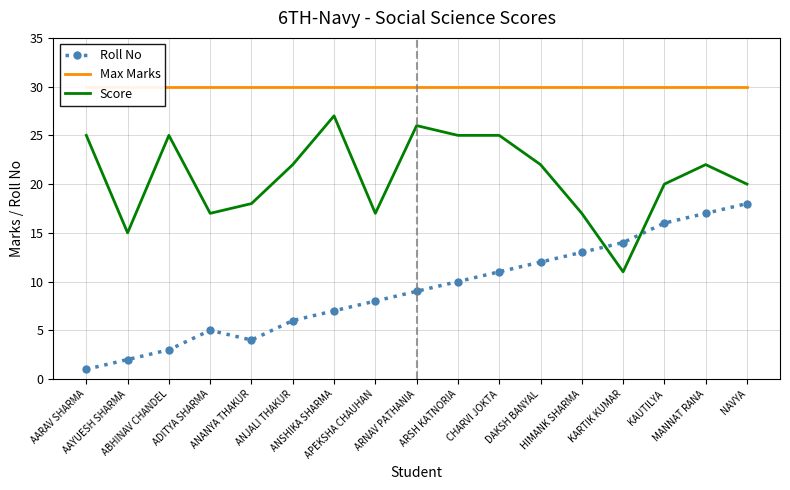

What is the sum of all Roll No values?

156